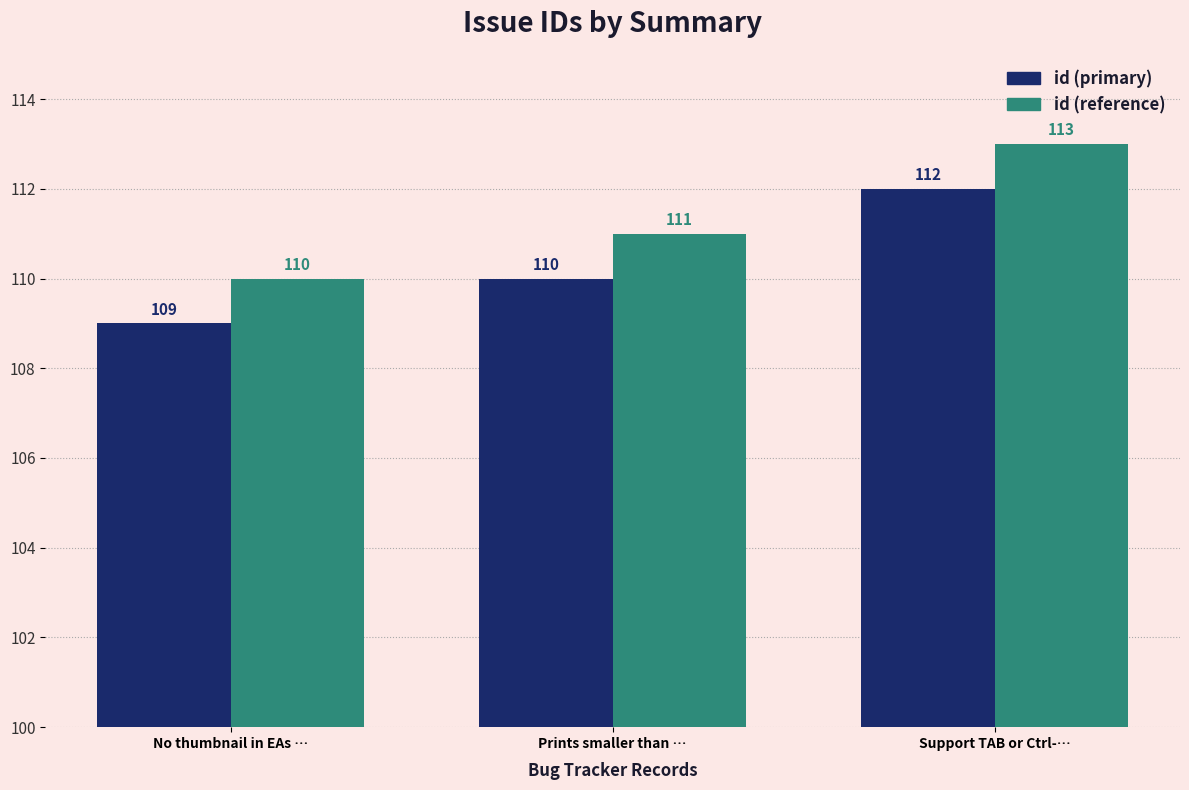

Read the id (primary) value at No thumbnail in EAs ….

109